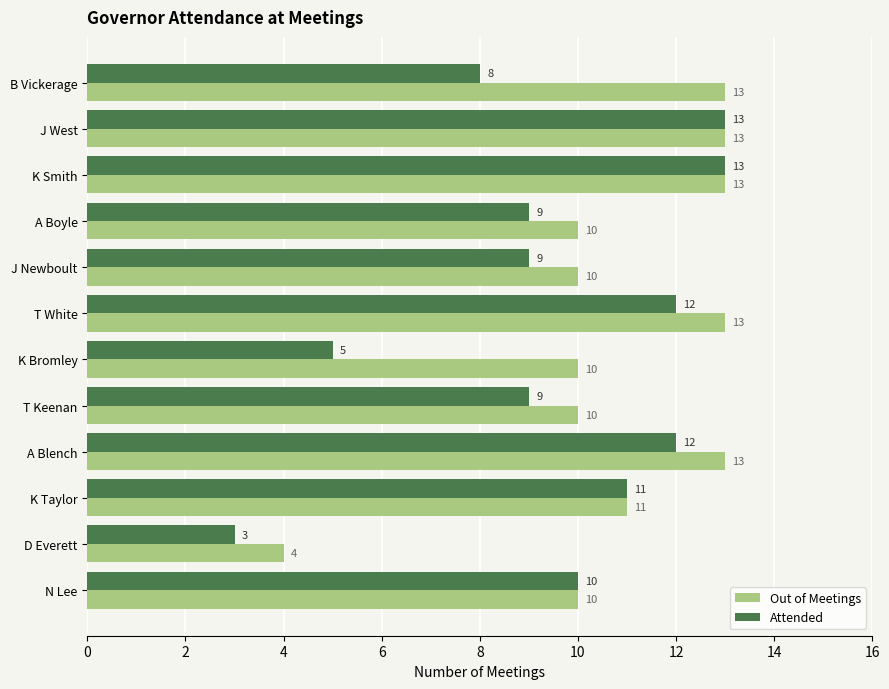

How many data points in Out of Meetings are less than 11?

6